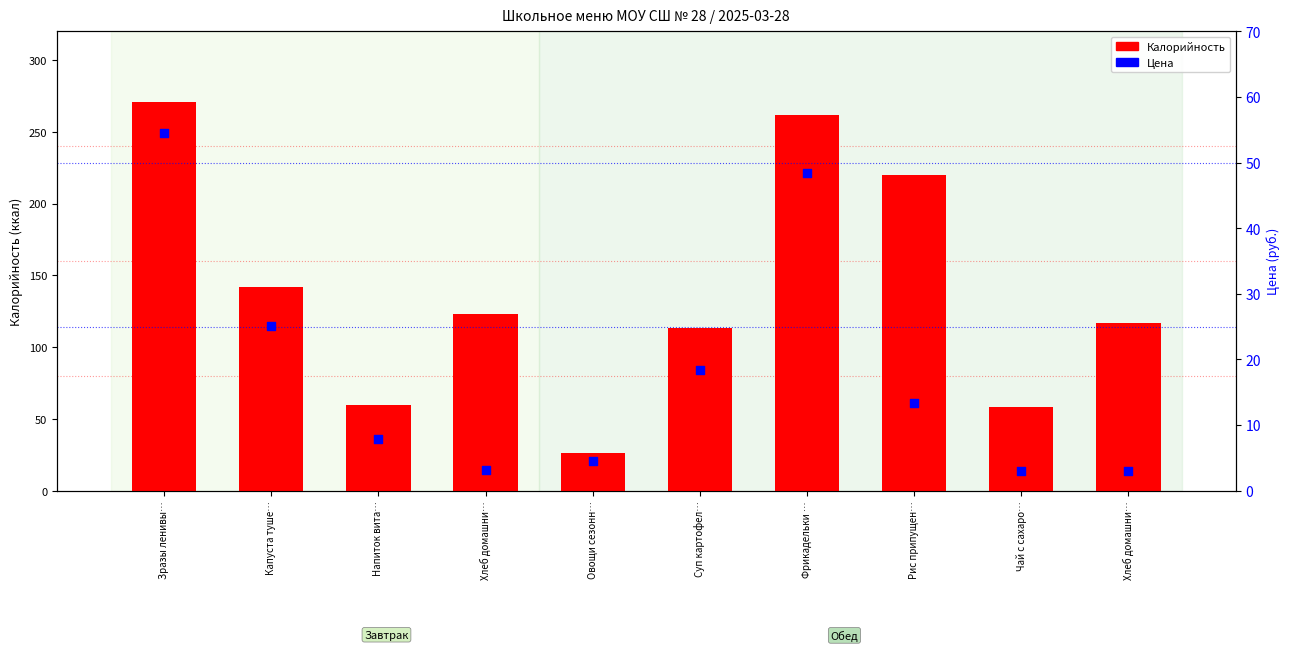

Which series has the largest total across all categories?

Калорийность